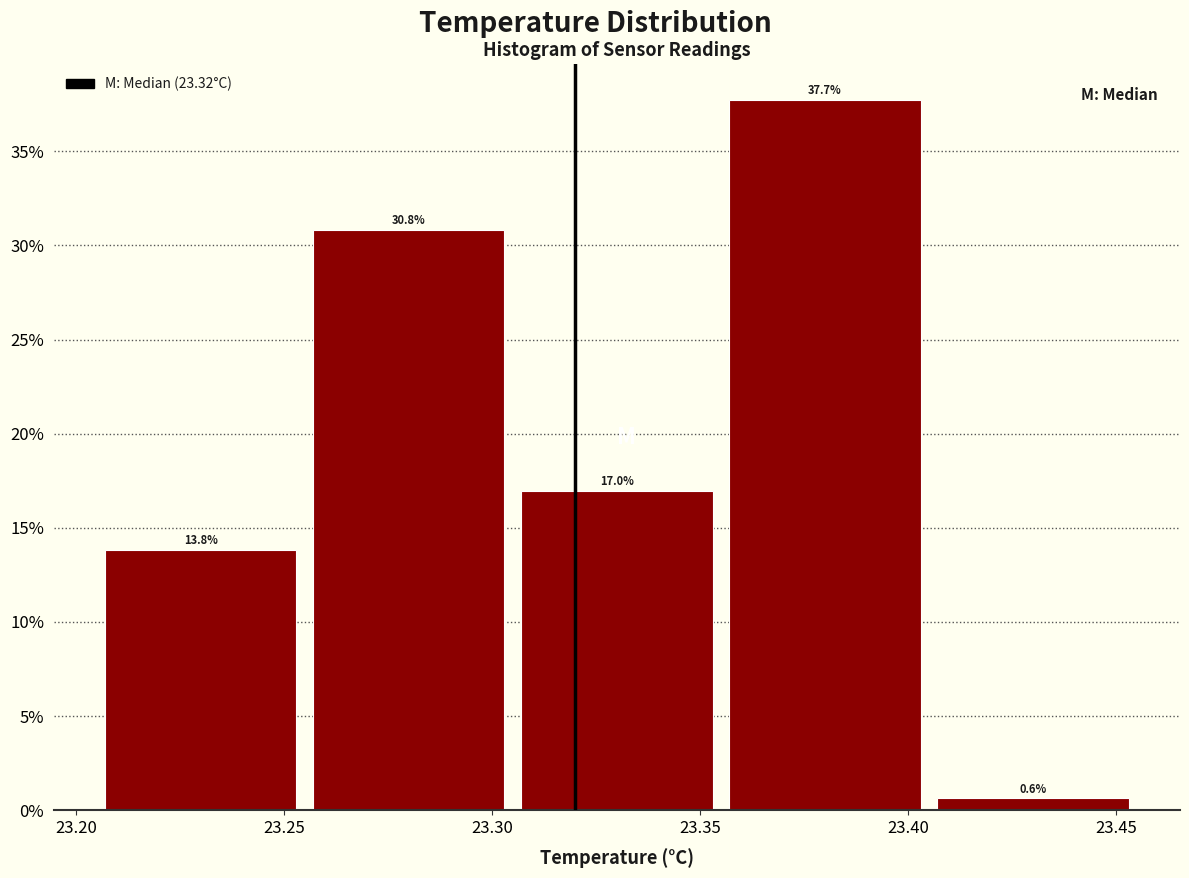

Reading left to right, transcribe this chart: for each bar, give the range it covers on the x-axis and its height.

23.205 to 23.255: 13.8
23.255 to 23.305: 30.8
23.305 to 23.355: 17.0
23.355 to 23.405: 37.7
23.405 to 23.455: 0.6